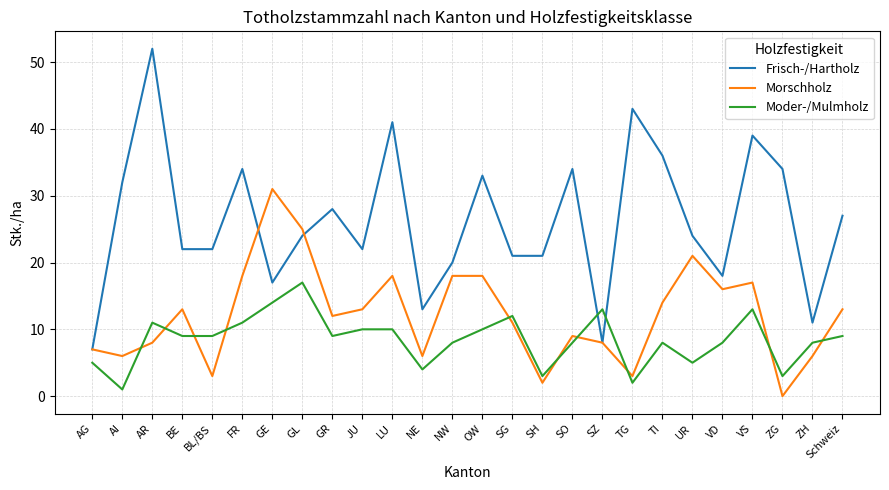

What position from the left is UR?

21